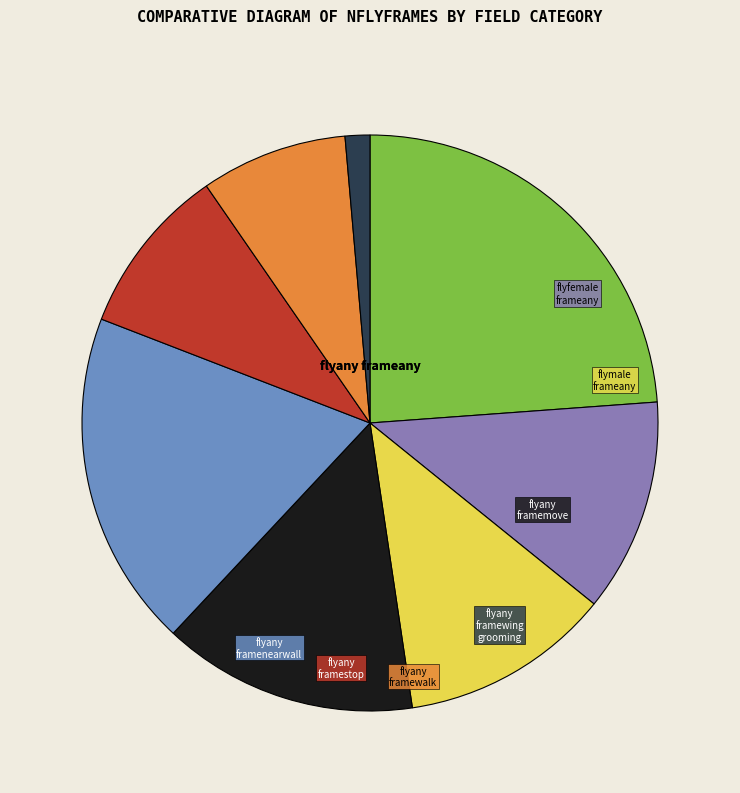

How many slices are in this pie chart?

8